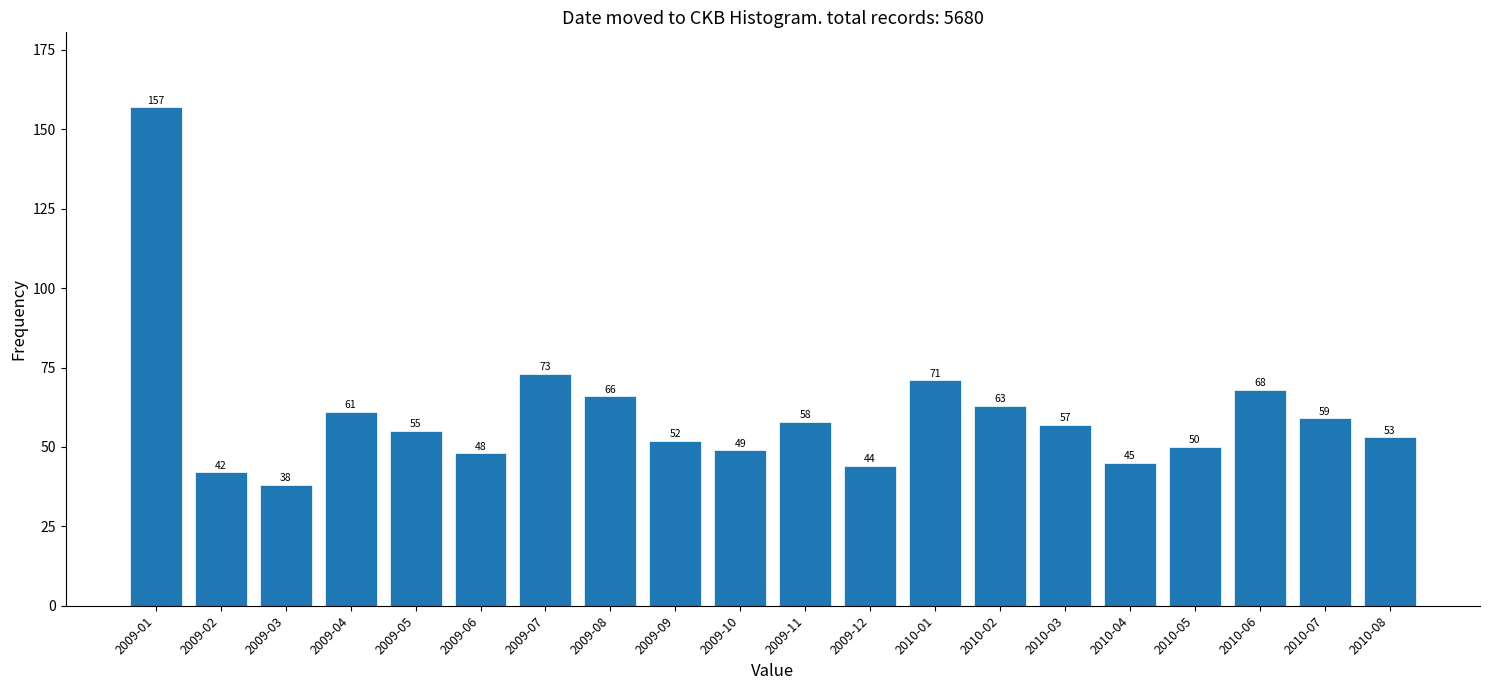

Reading left to right, list all the values displayed in this chart.

2009-01=157	2009-02=42	2009-03=38	2009-04=61	2009-05=55	2009-06=48	2009-07=73	2009-08=66	2009-09=52	2009-10=49	2009-11=58	2009-12=44	2010-01=71	2010-02=63	2010-03=57	2010-04=45	2010-05=50	2010-06=68	2010-07=59	2010-08=53